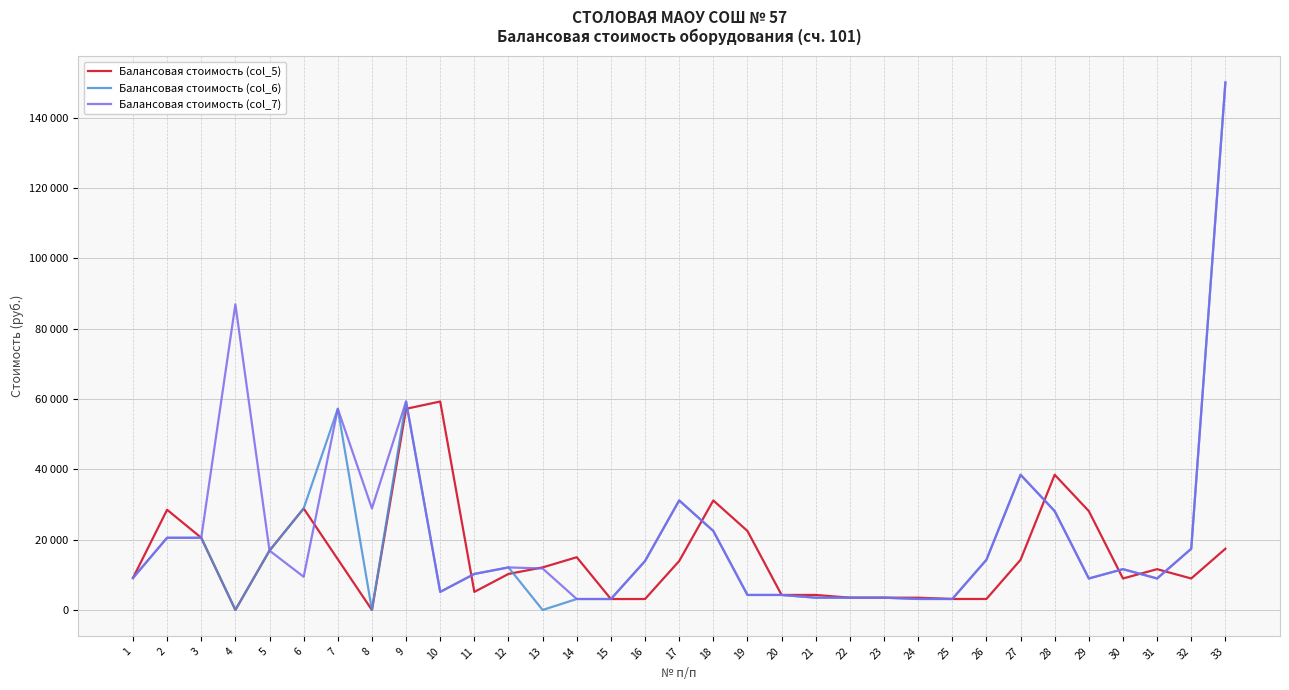

What are all the series names shown in the legend?

Балансовая стоимость (col_5), Балансовая стоимость (col_6), Балансовая стоимость (col_7)